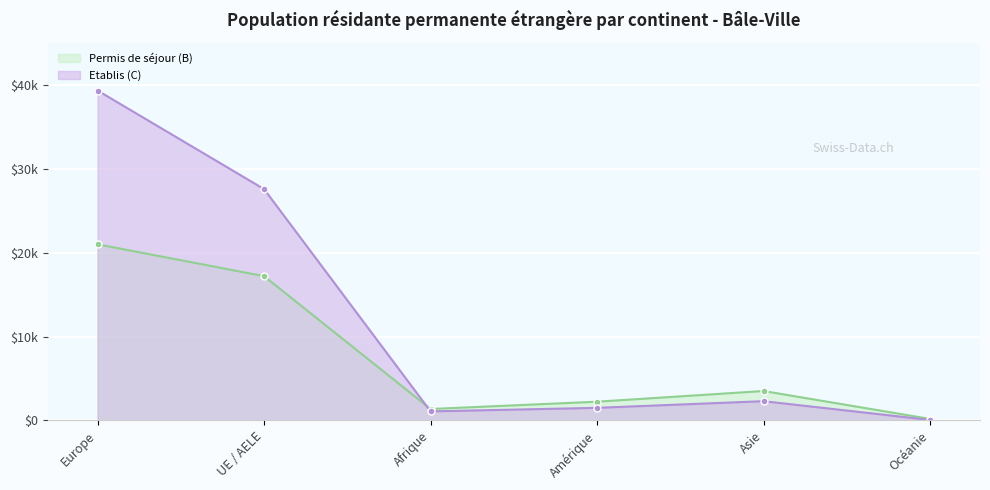

Rank the categories by Permis de séjour (B) value from lowest to highest.

Océanie, Afrique, Amérique, Asie, UE / AELE, Europe